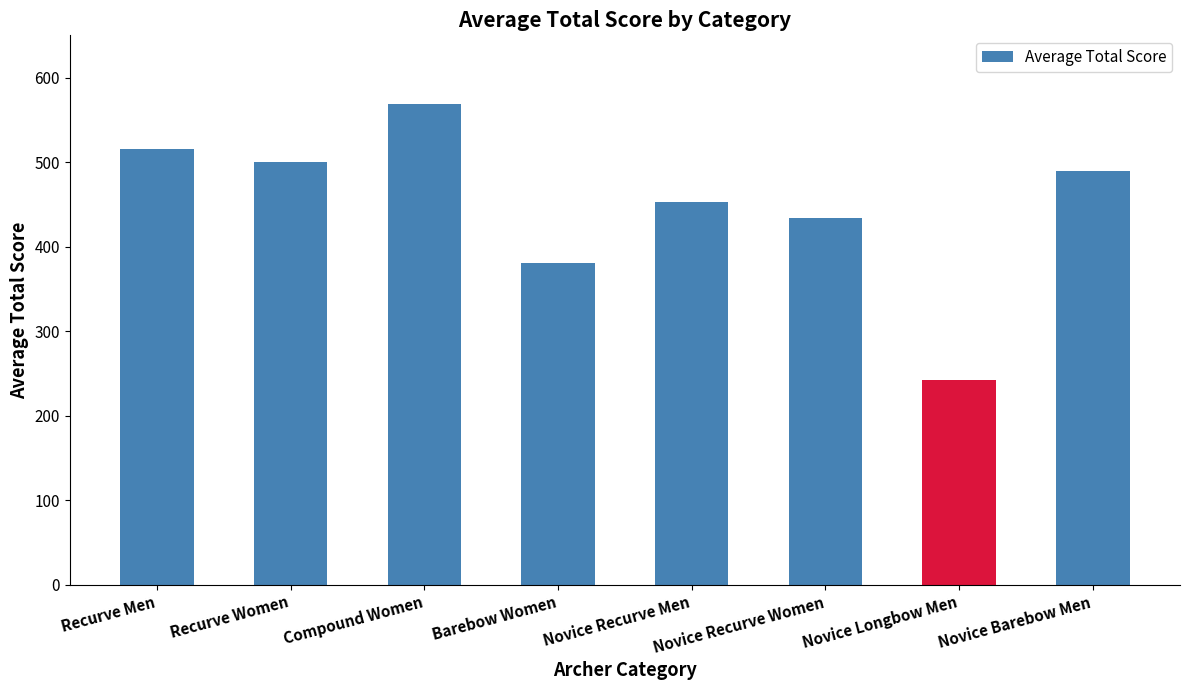

Reading right to left, transcribe all the data shown in this chart.

Novice Barebow Men=490	Novice Longbow Men=242	Novice Recurve Women=434	Novice Recurve Men=453	Barebow Women=381	Compound Women=569	Recurve Women=500	Recurve Men=516